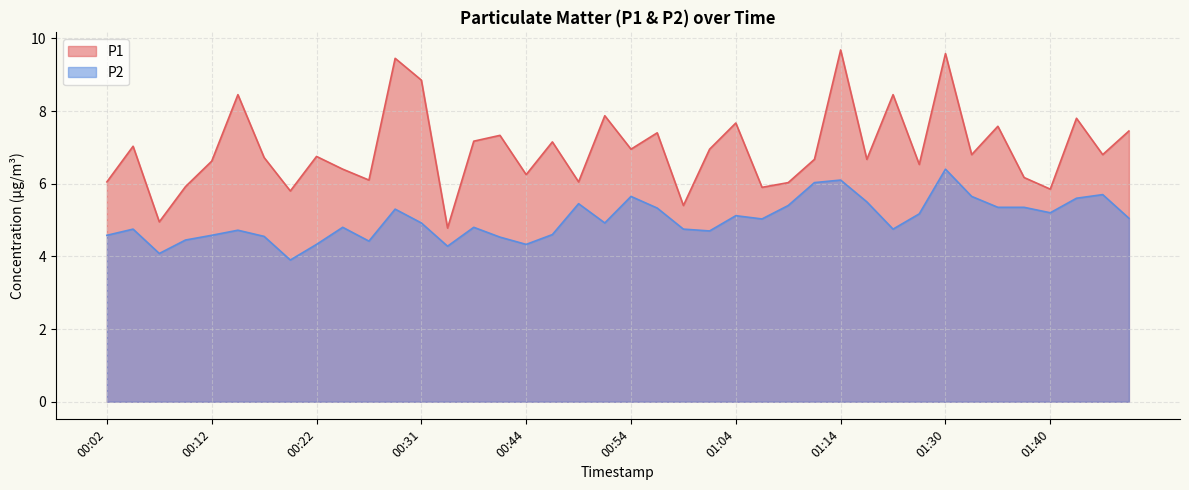

List the series in order of their peak value, highest first.

P1, P2